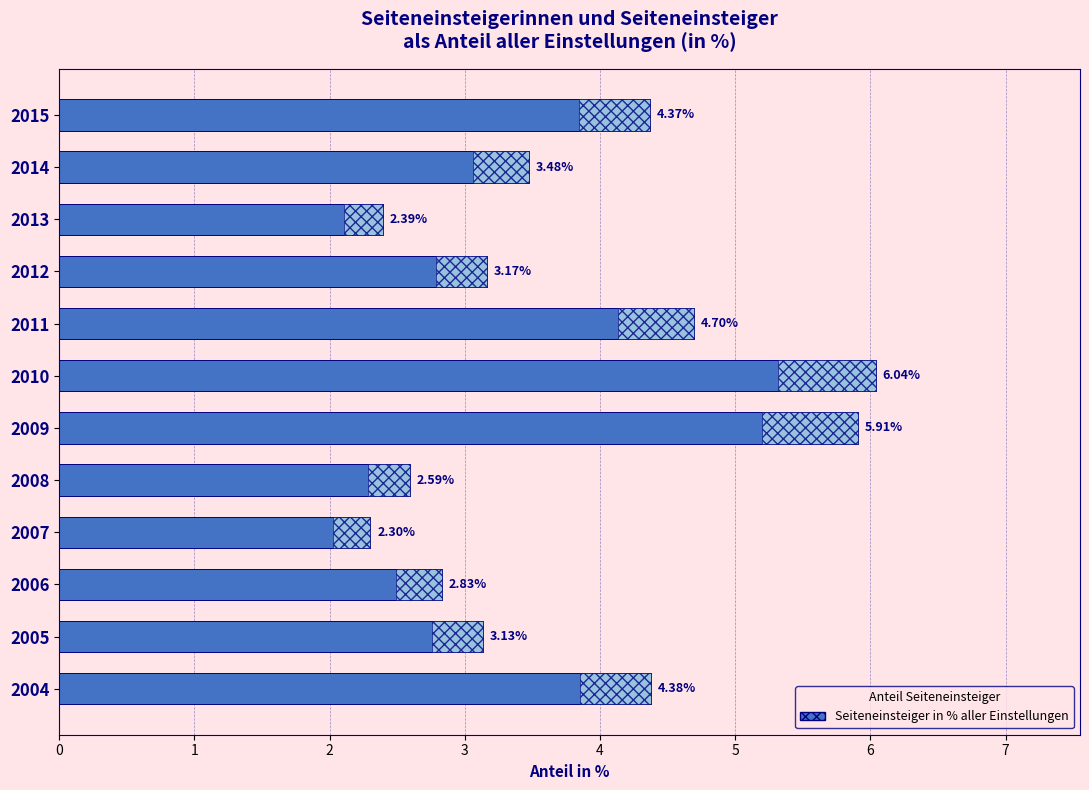

What is the difference between the maximum and second lowest values?

3.6